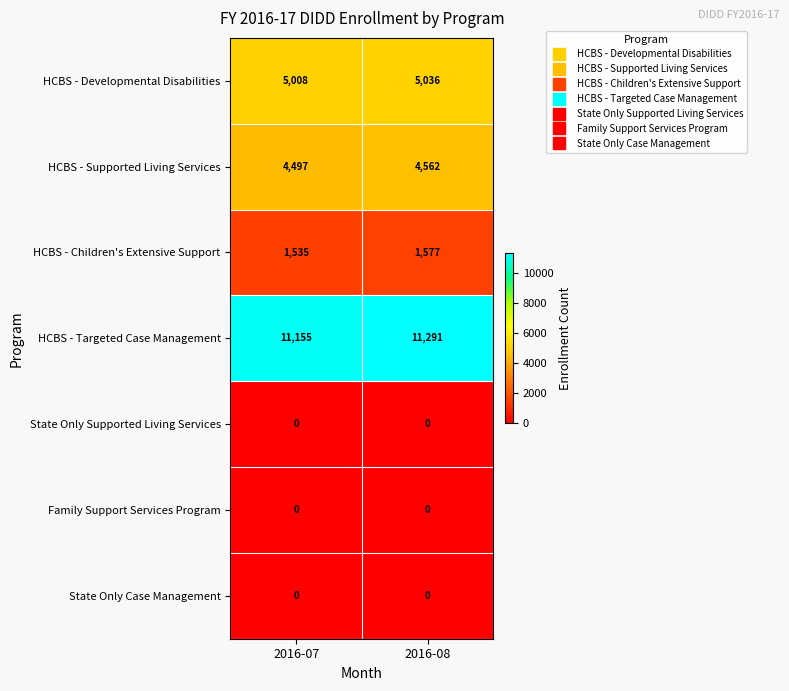

What is the sum of the HCBS - Supported Living Services values at 2016-08 and 2016-07?

9059